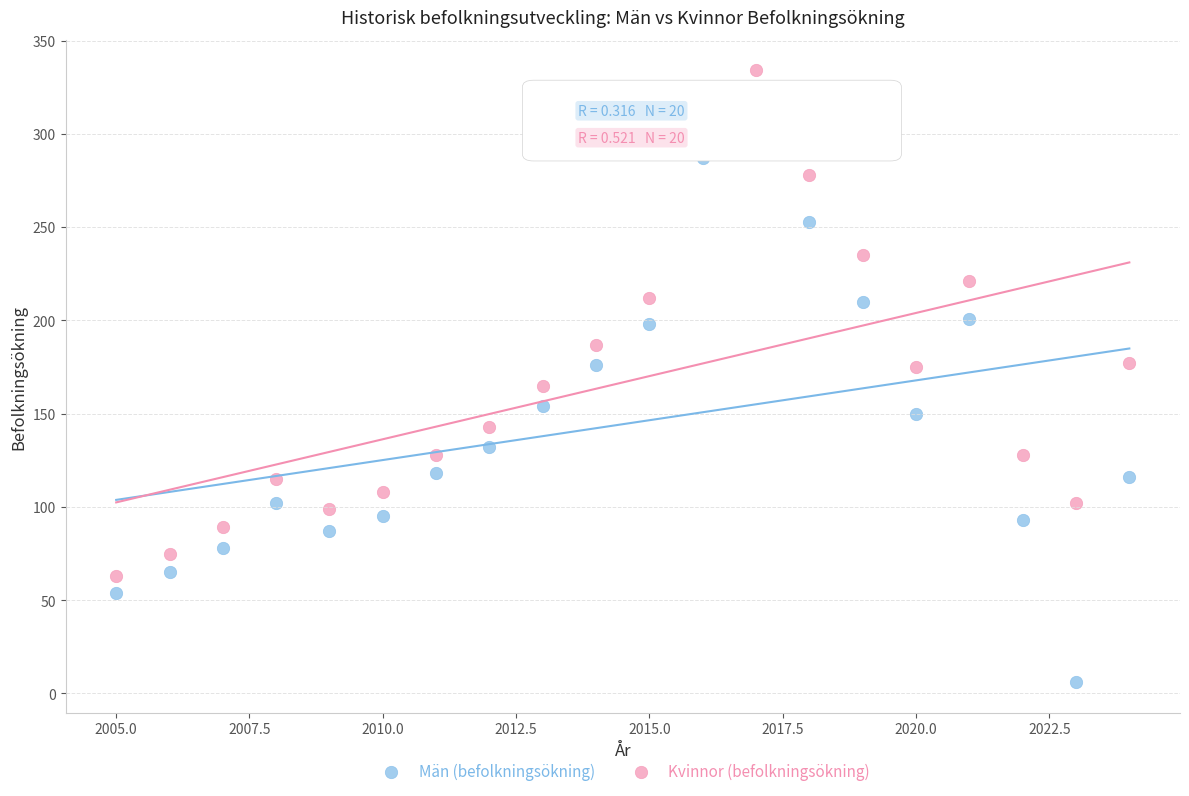

Across all data points, what is the range of Y values (max minus min)?

328